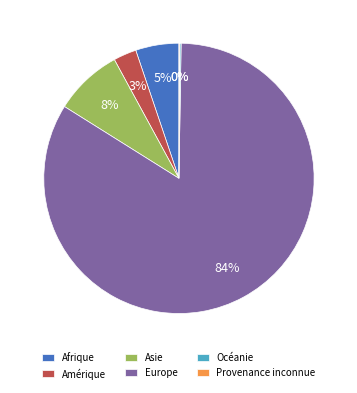

To the nearest percent, what portion does Asie represent?

8%